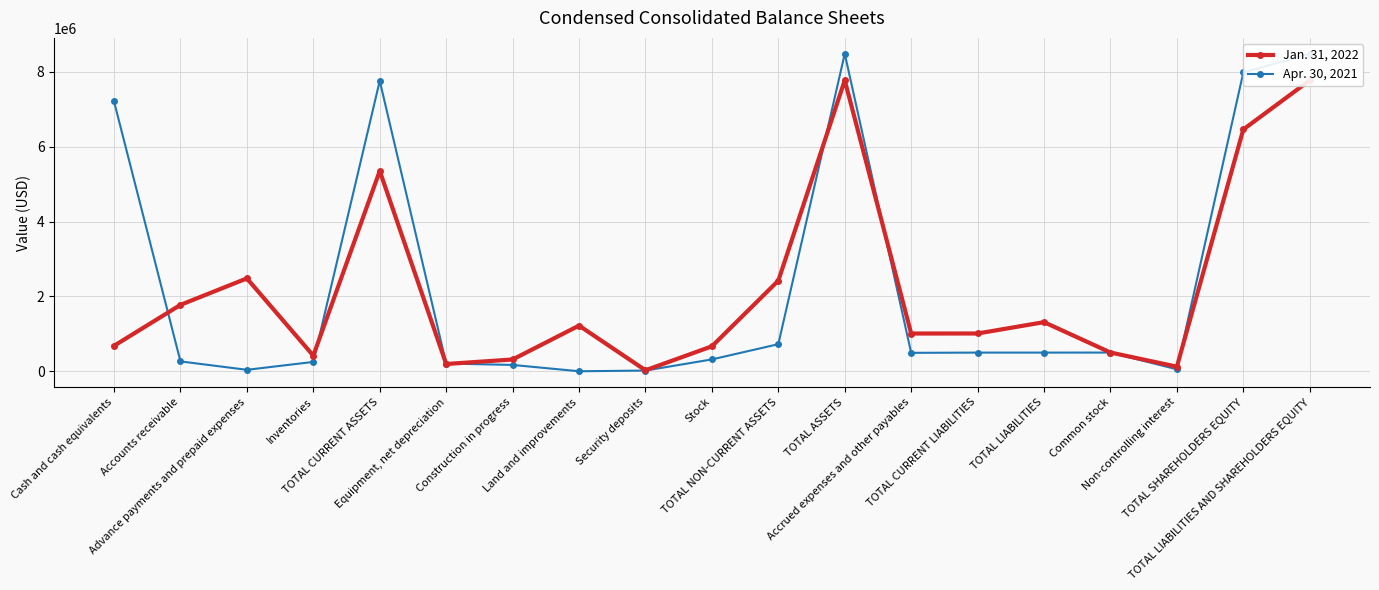

Reading left to right, what are all the values shown in this chart?

Jan. 31, 2022: 680909	1774133	2482067	416561	5353671	194157	315040	1220093	26295	666313	2421898	7775569	1008875	1009346	1312534	501153	122796	6463035	7775569
Apr. 30, 2021: 7210200	263471	38954	249434	7762059	206468	169325	0	18860	316717	723672	8485731	492357	498865	498865	500000	52374	7986866	8485731